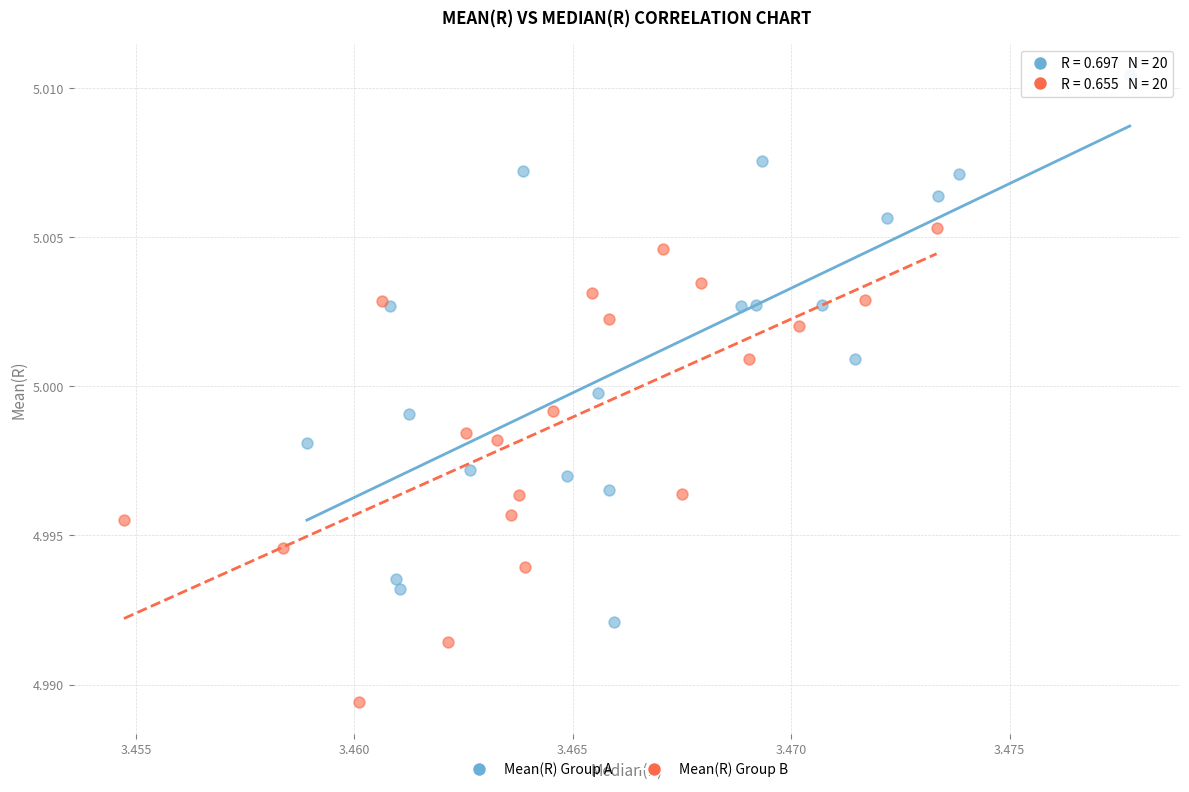

Which series contains the lowest Y value?

Mean(R) Group B